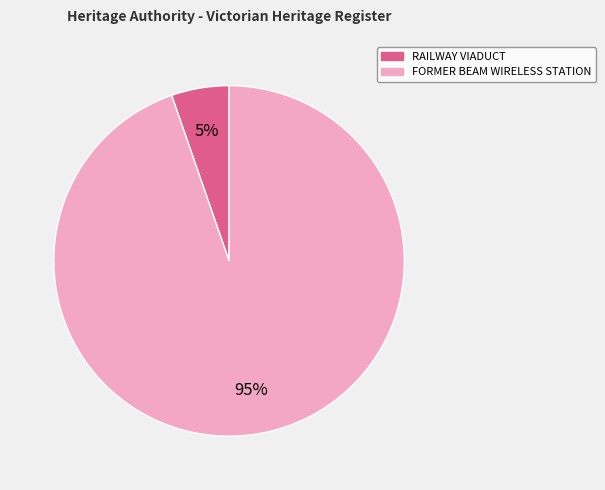

Is there a majority slice in this chart?

Yes